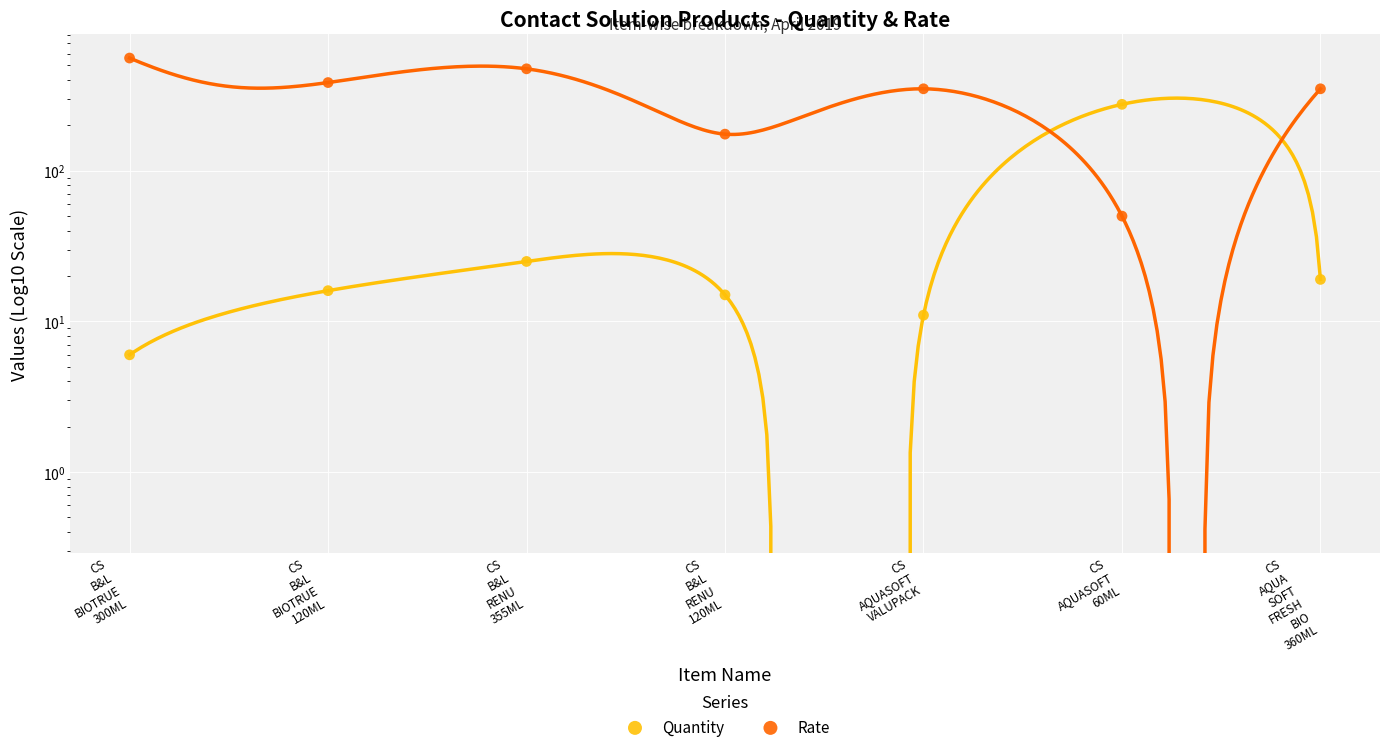

Which series has the widest spread of Y values?

Rate